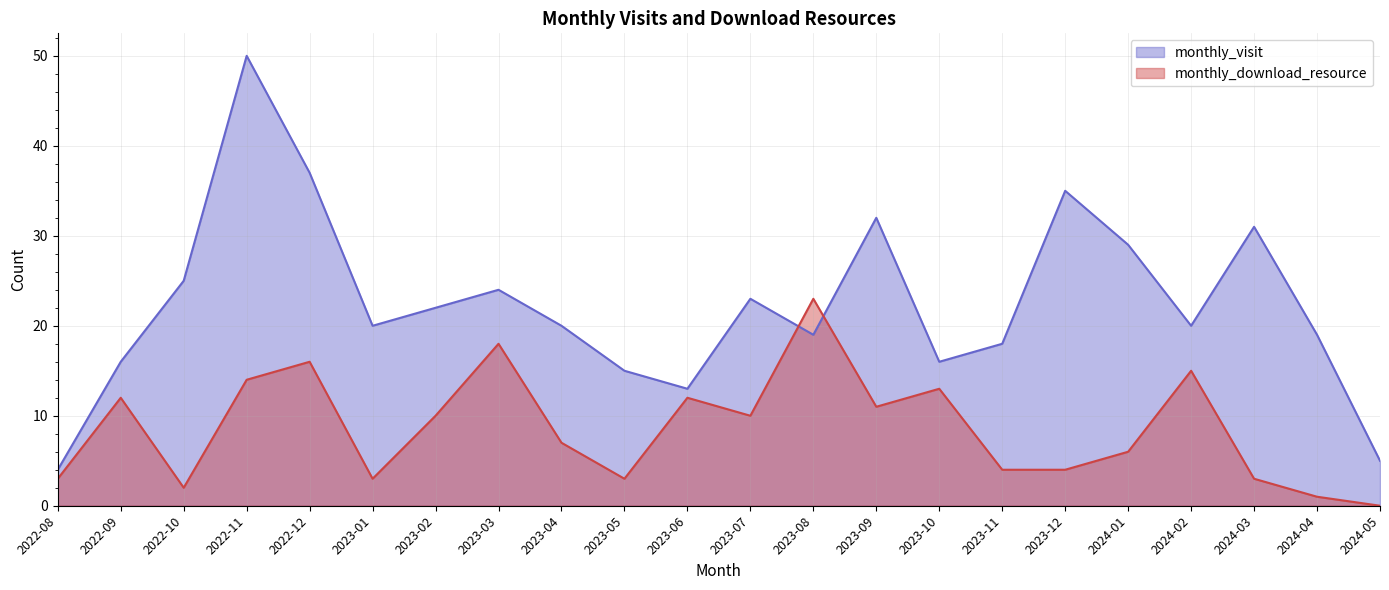

What is the value of the monthly_download_resource point at the 20th from the left?

3